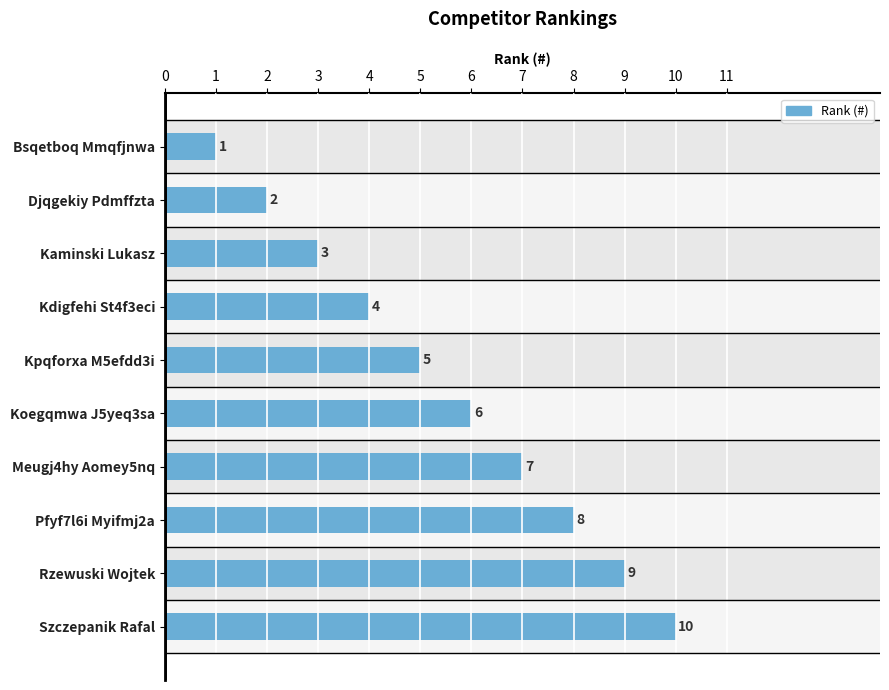

What is the difference between the maximum and minimum values?

9